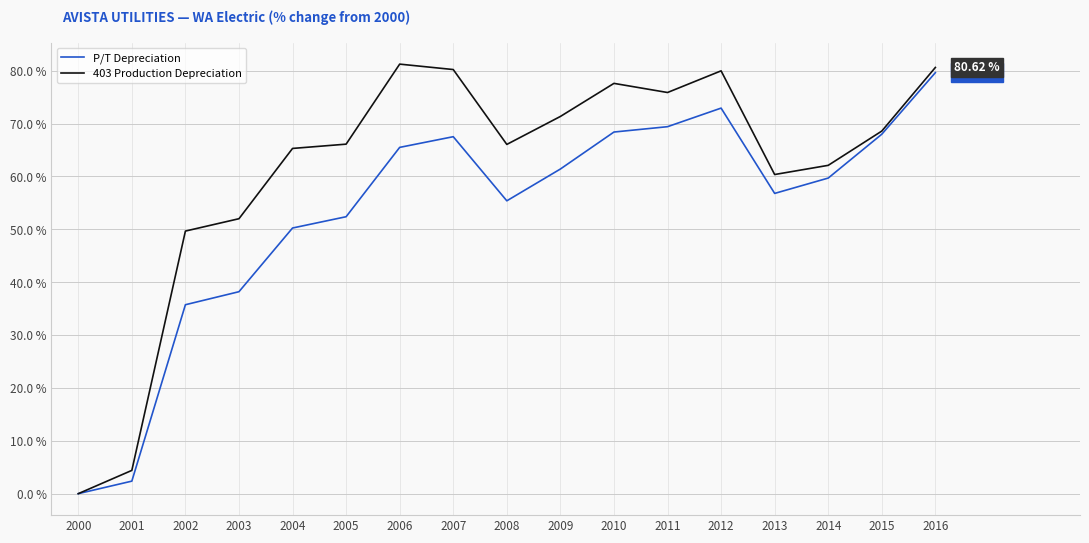

True or false: P/T Depreciation has a value of 67.5 at 2007.

True